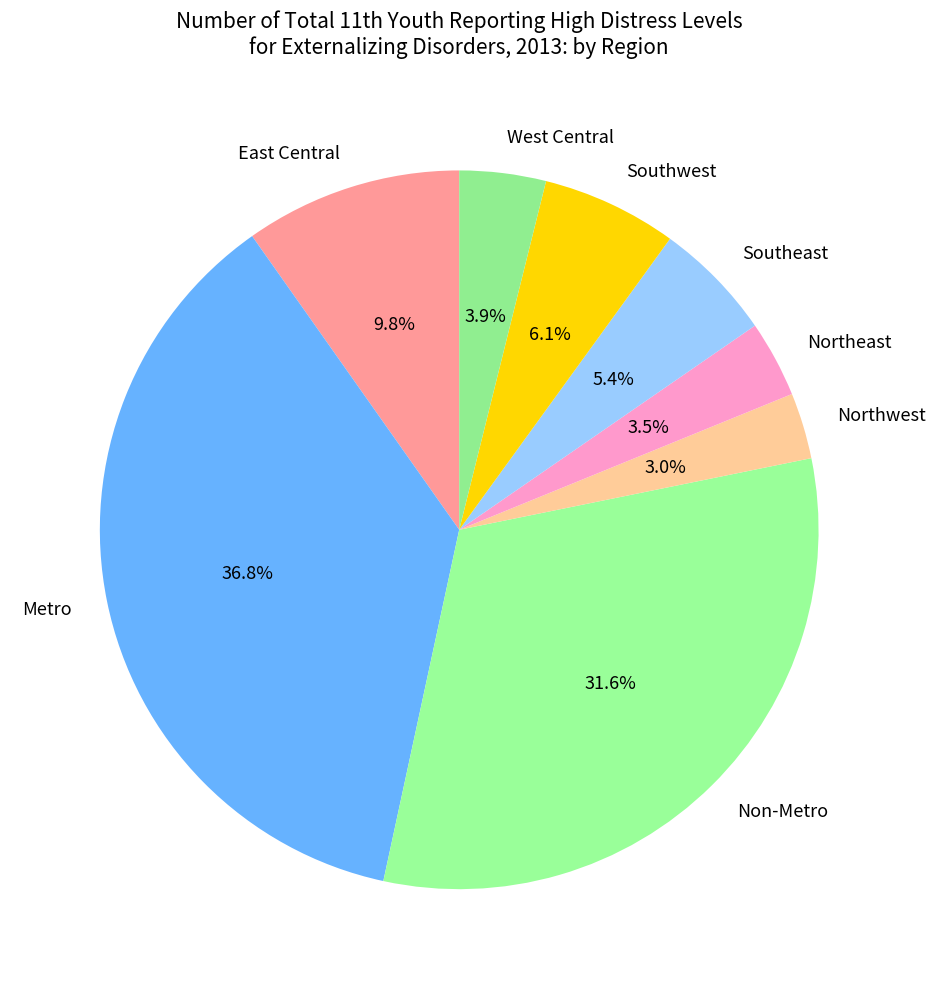

What percentage is NOT represented by Northeast?

96.5%